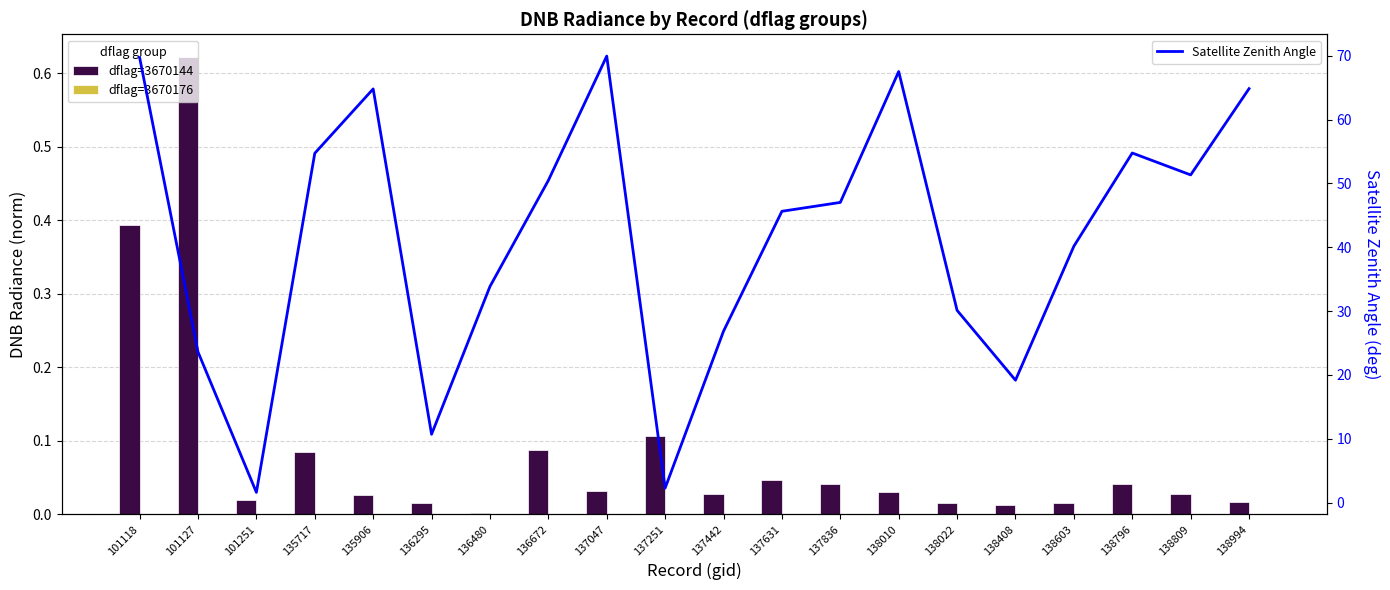

The Satellite Zenith Angle series shows 23.7 at 138603. True or false?

False